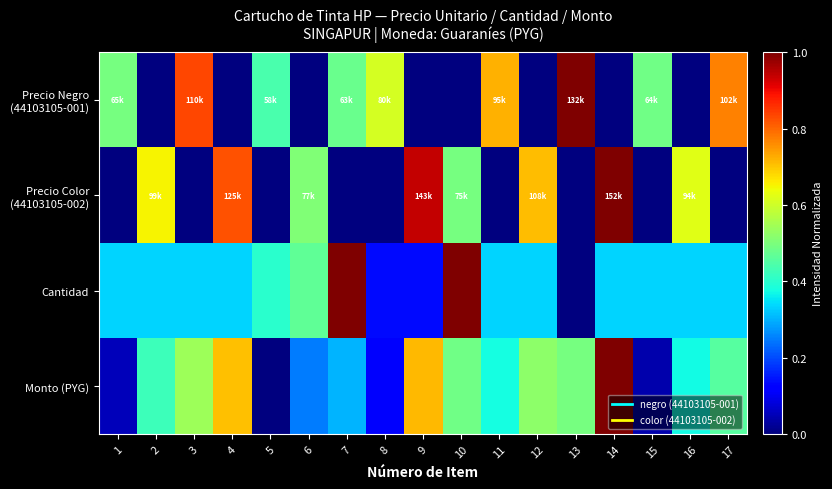

List the series in order of their peak value, highest first.

Precio Negro (44103105-001), Precio Color (44103105-002), Cantidad, Monto (PYG)